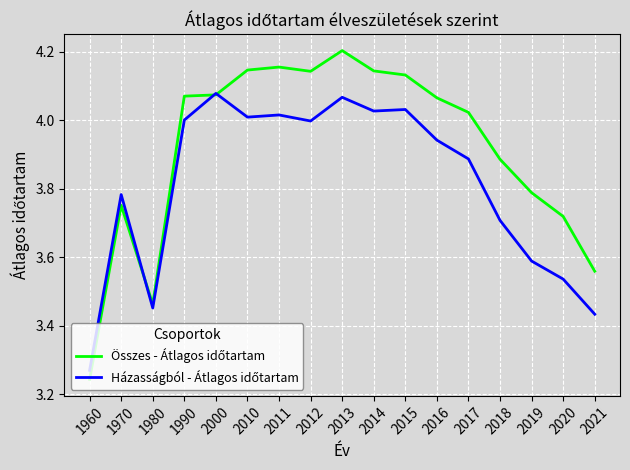

Which category has the highest value across all series?

2013